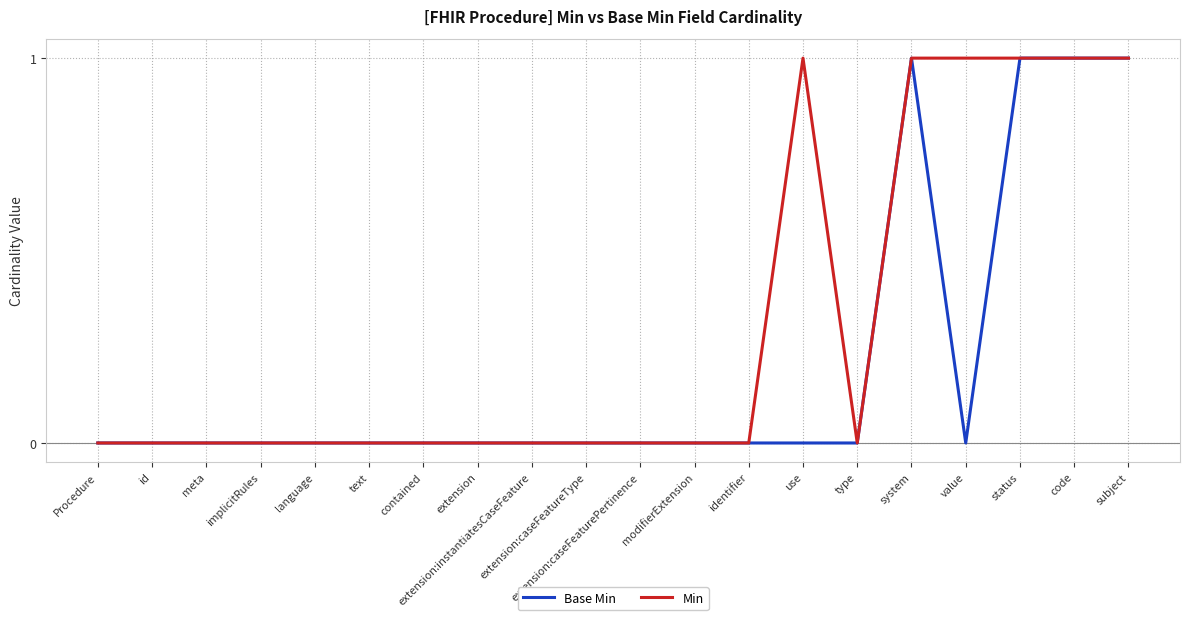

Reading left to right, transcribe all the data shown in this chart.

Base Min: Procedure=0	id=0	meta=0	implicitRules=0	language=0	text=0	contained=0	extension=0	extension:instantiatesCaseFeature=0	extension:caseFeatureType=0	extension:caseFeaturePertinence=0	modifierExtension=0	identifier=0	use=0	type=0	system=1	value=0	status=1	code=1	subject=1
Min: Procedure=0	id=0	meta=0	implicitRules=0	language=0	text=0	contained=0	extension=0	extension:instantiatesCaseFeature=0	extension:caseFeatureType=0	extension:caseFeaturePertinence=0	modifierExtension=0	identifier=0	use=1	type=0	system=1	value=1	status=1	code=1	subject=1